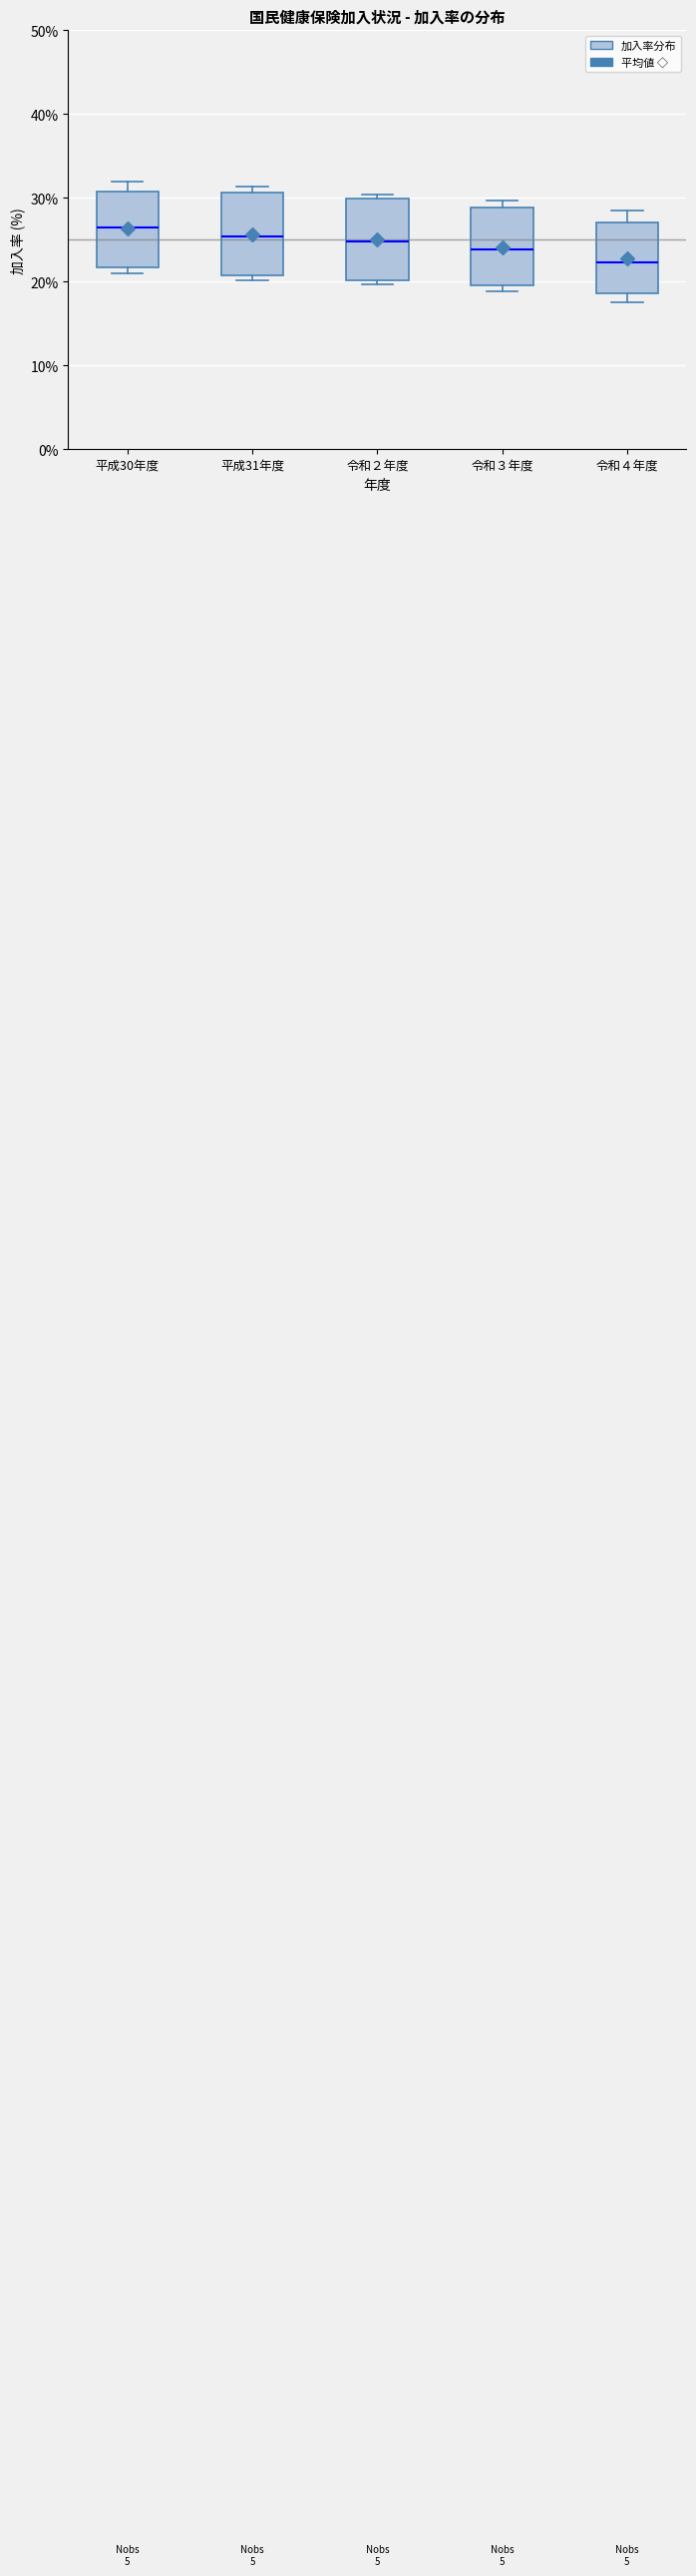

Reading left to right, transcribe this box plot: for each box, give where its median line is, the range the box spans, and where its two whiskers end, as read against the y-axis. The values are not printed on the chart, so give them approximately, as read against the axis.

平成30年度: median 26, box 22 to 31, whiskers 21 to 32
平成31年度: median 25, box 21 to 31, whiskers 20 to 31 (just above the box's upper edge)
令和２年度: median 25, box 20 to 30, whiskers 20 (just below the box's lower edge) to 30 (just above the box's upper edge)
令和３年度: median 24, box 20 to 29, whiskers 19 to 30
令和４年度: median 22, box 19 to 27, whiskers 18 to 28